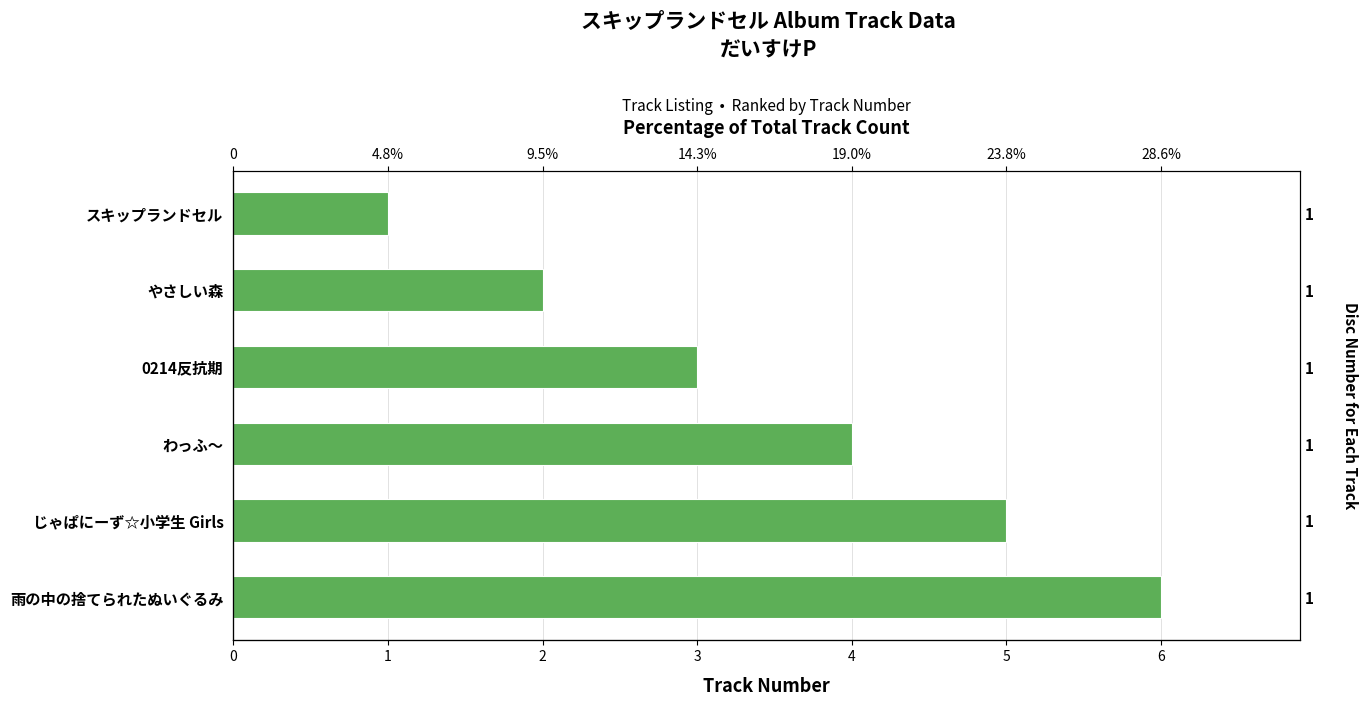

The chart shows a value of 6 at 雨の中の捨てられたぬいぐるみ. True or false?

True